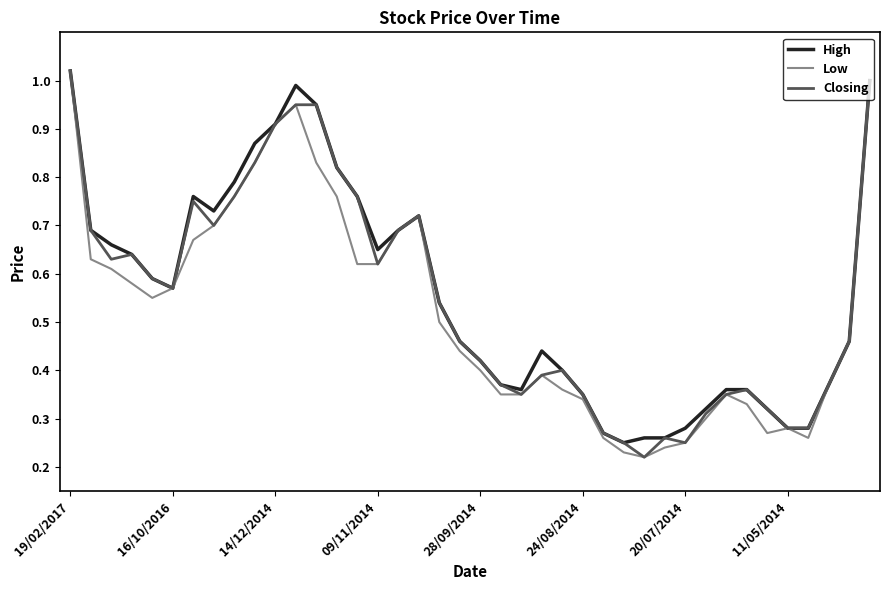

How many lines are shown in the chart?

3